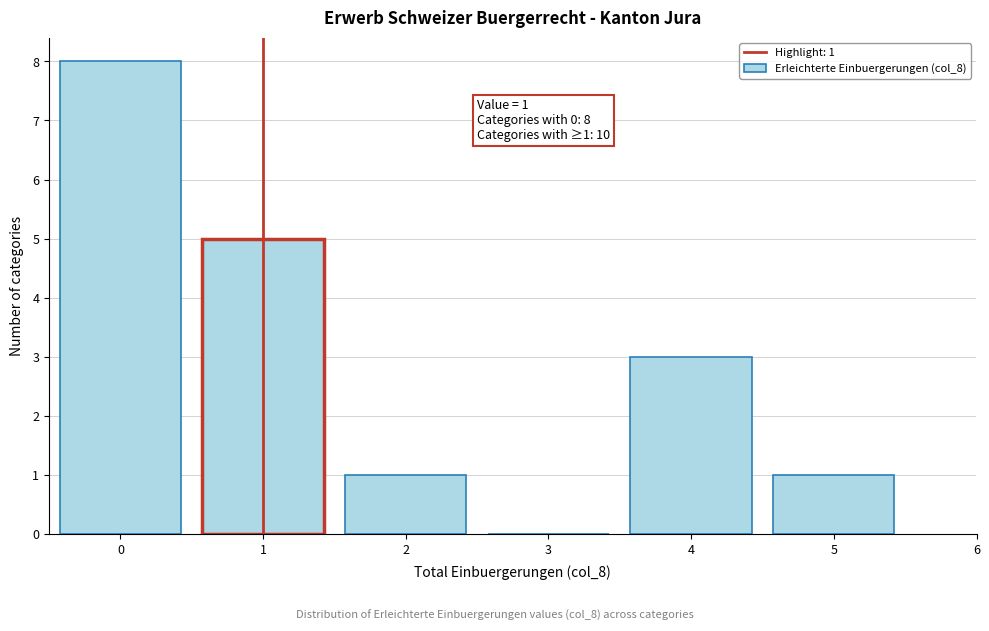

Which range on the x-axis has the tallest bar?

-0.5 to 0.5